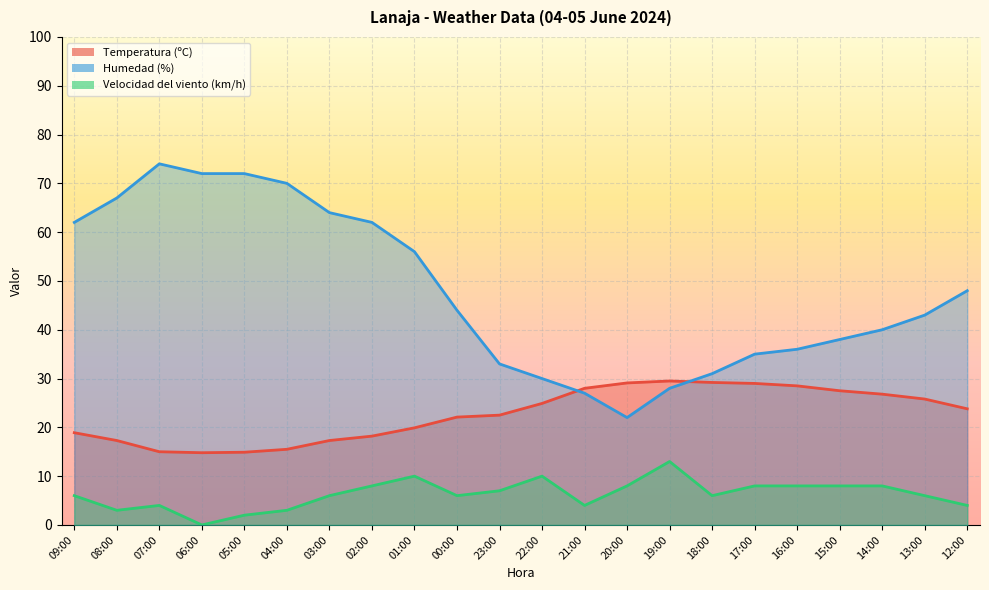

Where is Velocidad del viento (km/h) nearest to the value 6?

09:00